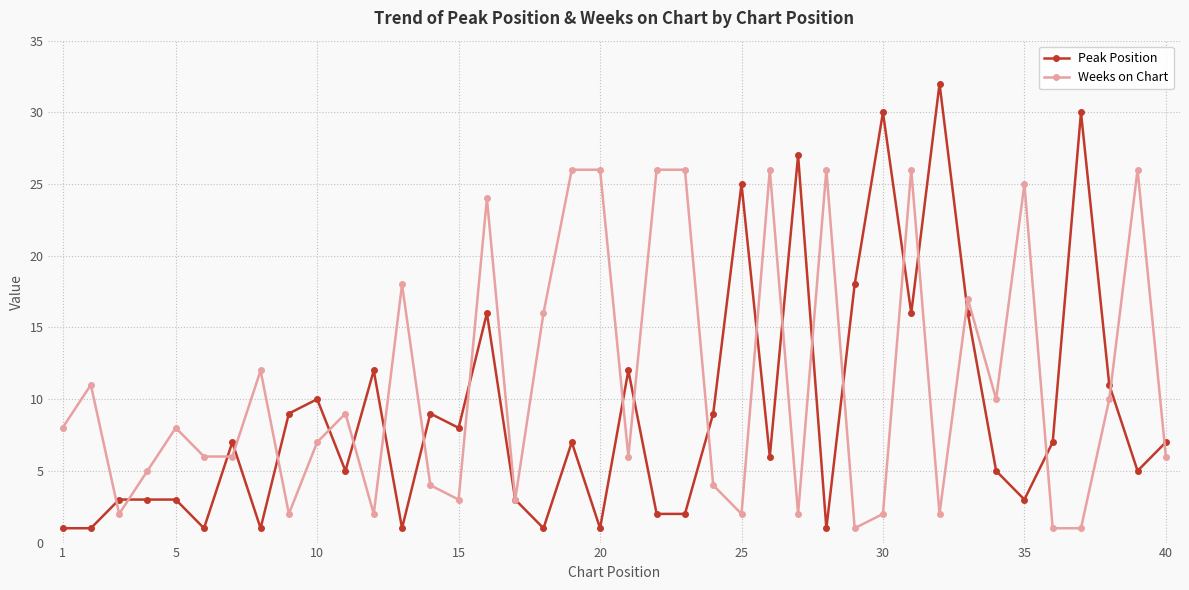

Rank the series by their average value, from lowest to highest.

Peak Position, Weeks on Chart